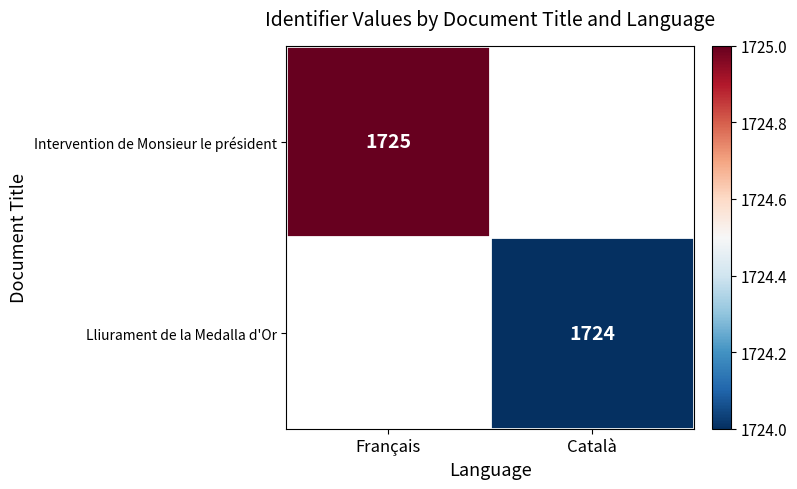

The value of Lliurament de la Medalla d'Or at Català is 488. True or false?

False